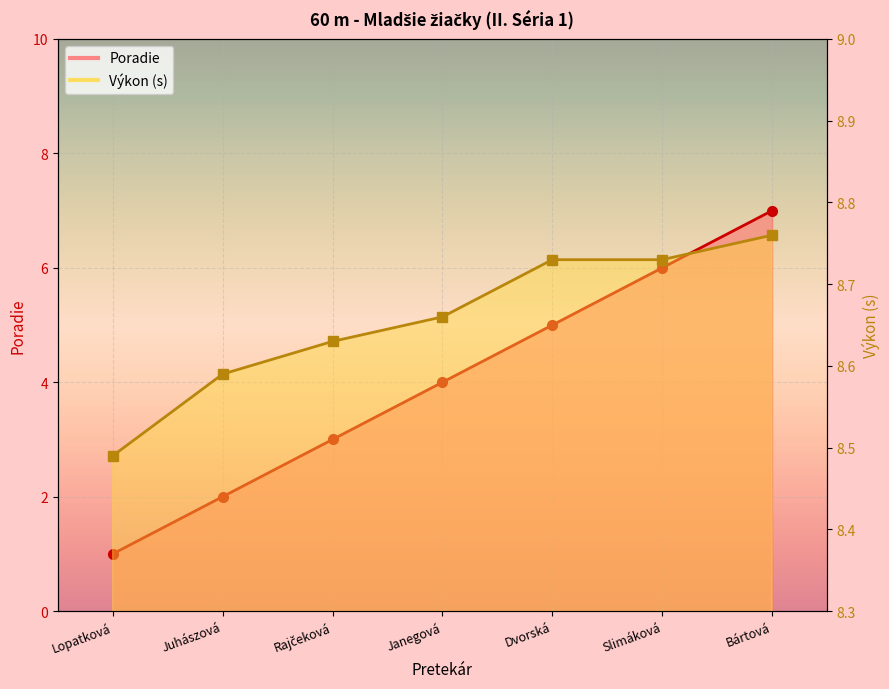

The value of Poradie at Slimáková is 6.0. True or false?

True